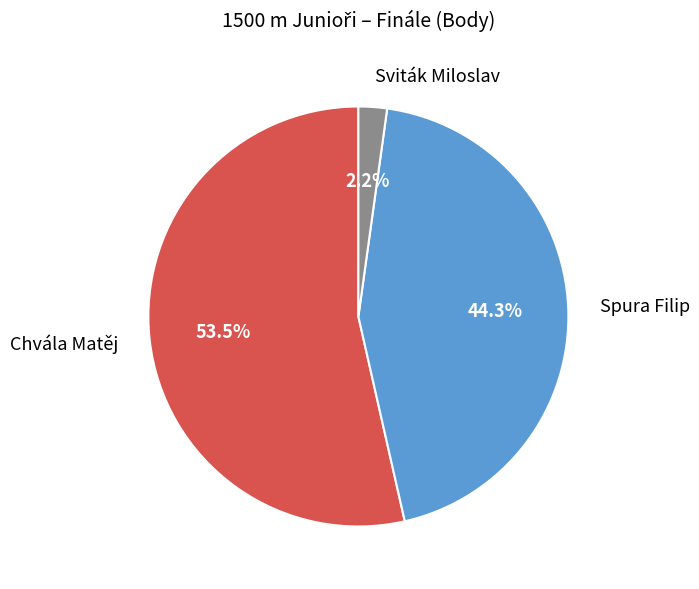

Which has a higher value, Sviták Miloslav or Spura Filip?

Spura Filip